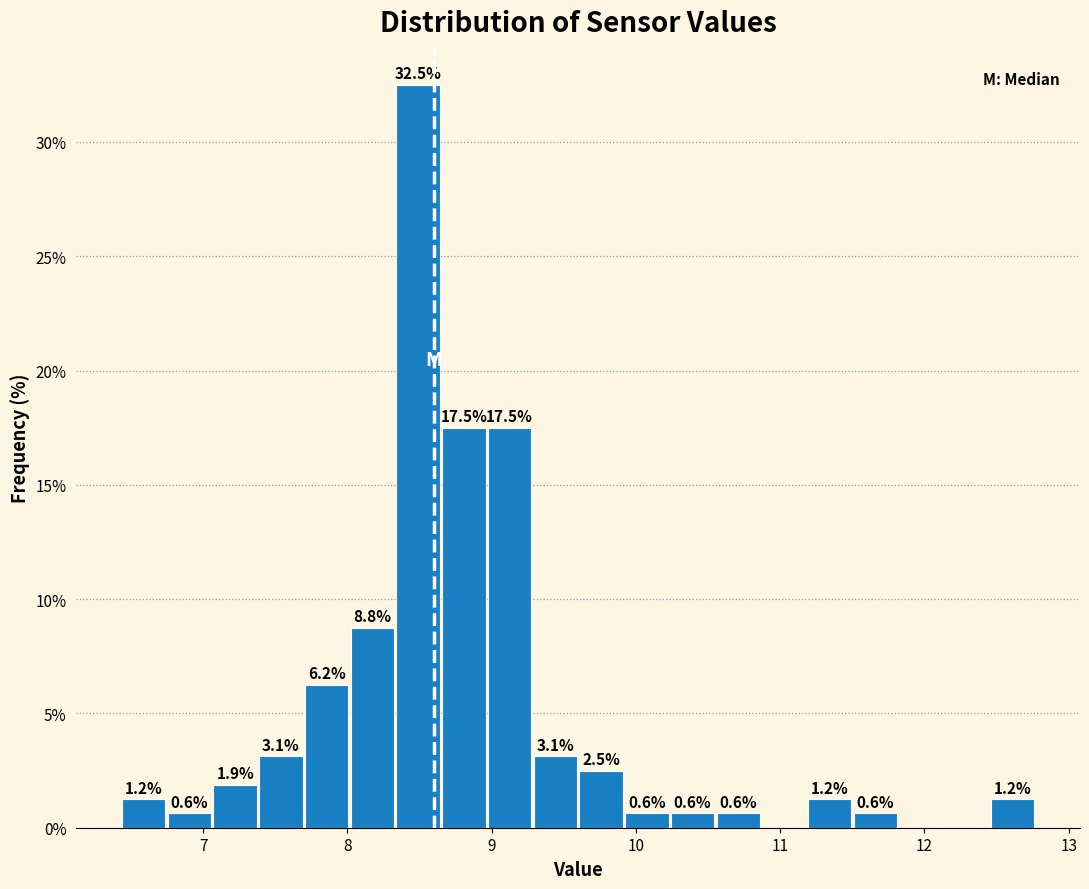

Read against the x-axis, roughly where is the centre of the tallest bar?

8.5